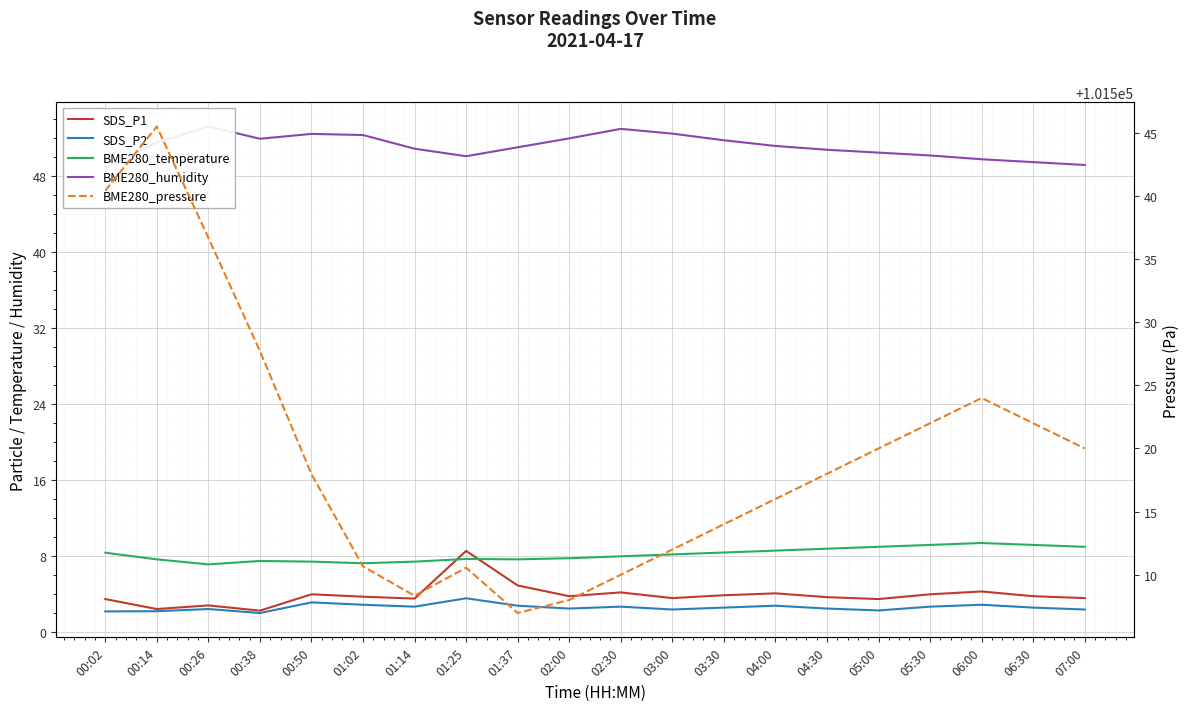

Which category has the lowest value in the BME280_temperature series?

00:26